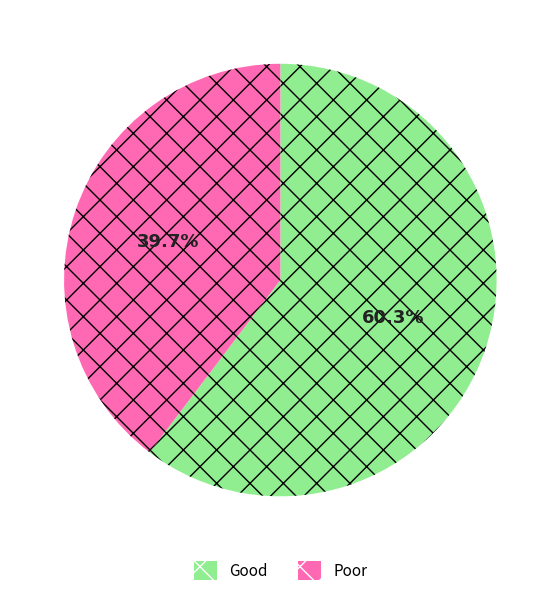

Which category has the biggest portion of the pie?

Good